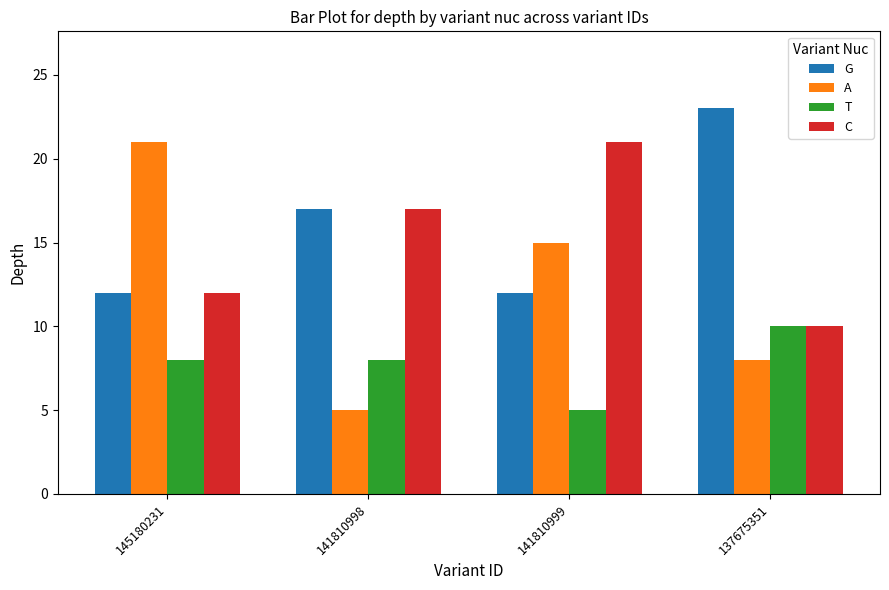

Which series has the largest total across all categories?

G